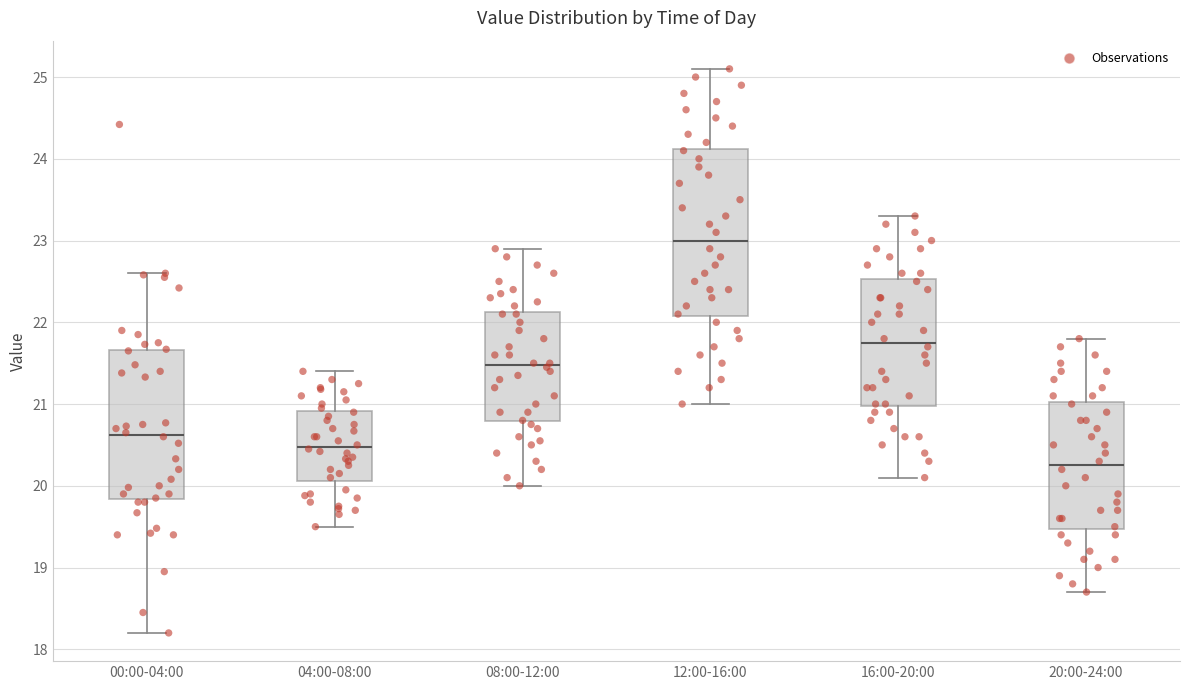

Reading left to right, read every box against the y-axis: the position of its median line, the range the box covers, and the ends of its whiskers. The values are not printed on the chart, so give them approximately, as read against the axis.

00:00-04:00: median 20.6, box 19.8 to 21.7, whiskers 18.2 to 22.6
04:00-08:00: median 20.5, box 20.1 to 20.9, whiskers 19.5 to 21.4
08:00-12:00: median 21.5, box 20.8 to 22.1, whiskers 20.0 to 22.9
12:00-16:00: median 23.0, box 22.1 to 24.1, whiskers 21.0 to 25.1
16:00-20:00: median 21.8, box 21.0 to 22.5, whiskers 20.1 to 23.3
20:00-24:00: median 20.3, box 19.5 to 21.0, whiskers 18.7 to 21.8